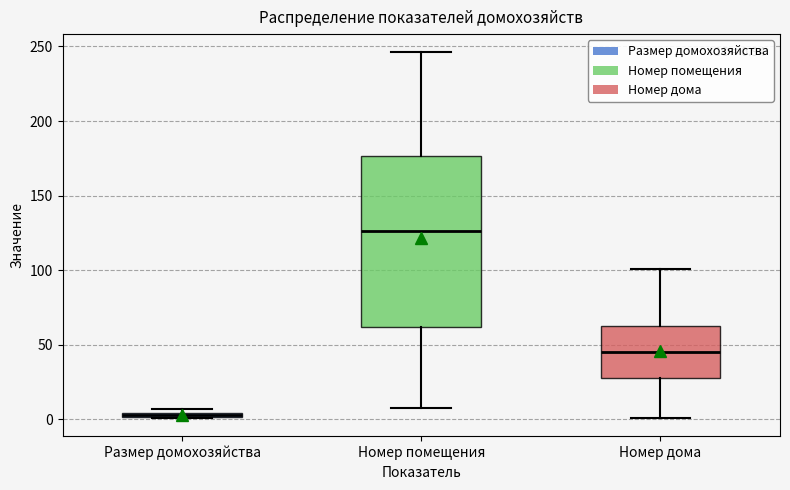

Which box is the tallest, from its lower edge to its upper edge?

Номер помещения